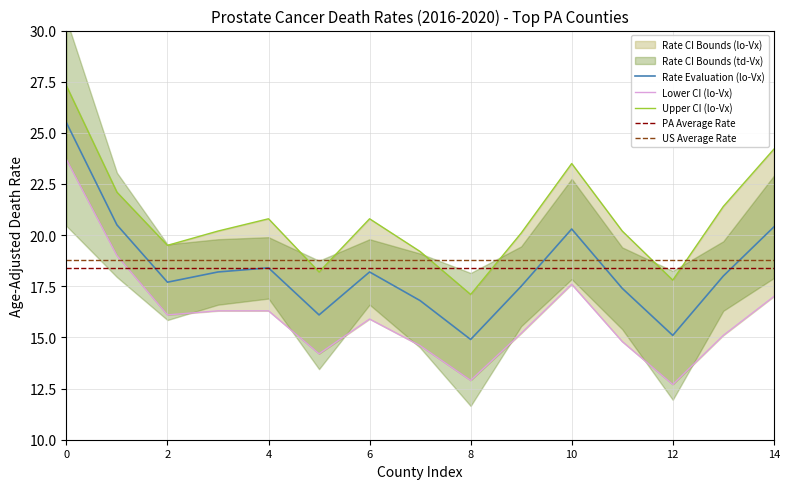

List the series in order of their peak value, highest first.

Upper CI, Age-Adjusted Rate, Lower CI